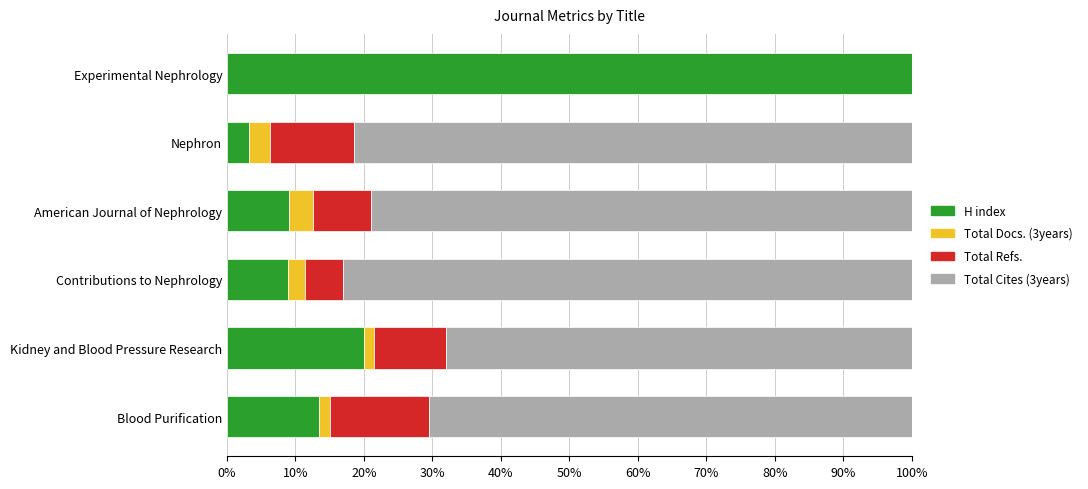

What is the total value across all series at Nephron?

100.0